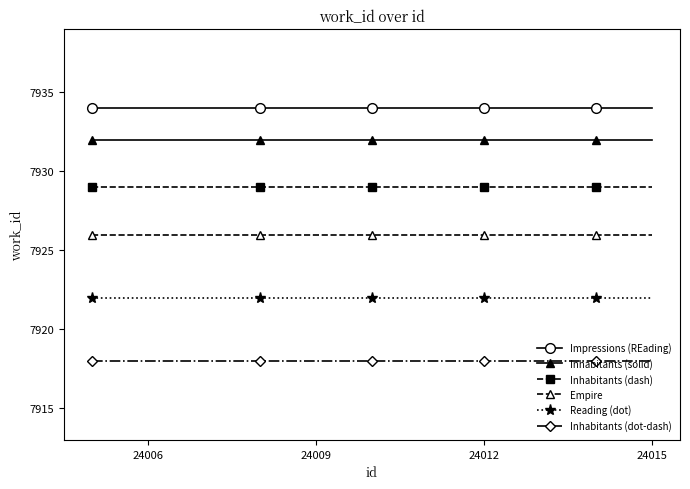

True or false: Reading (dot) and Impressions (REading) intersect in this chart.

False